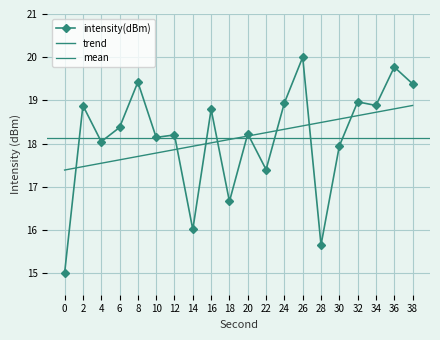

What is the change in value from 0 to 38?

+4.4